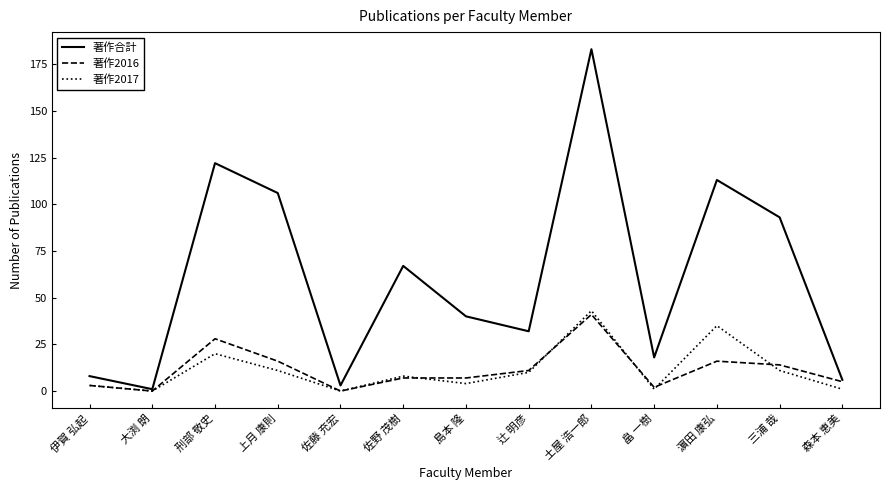

What is the maximum value for 著作2016?

41